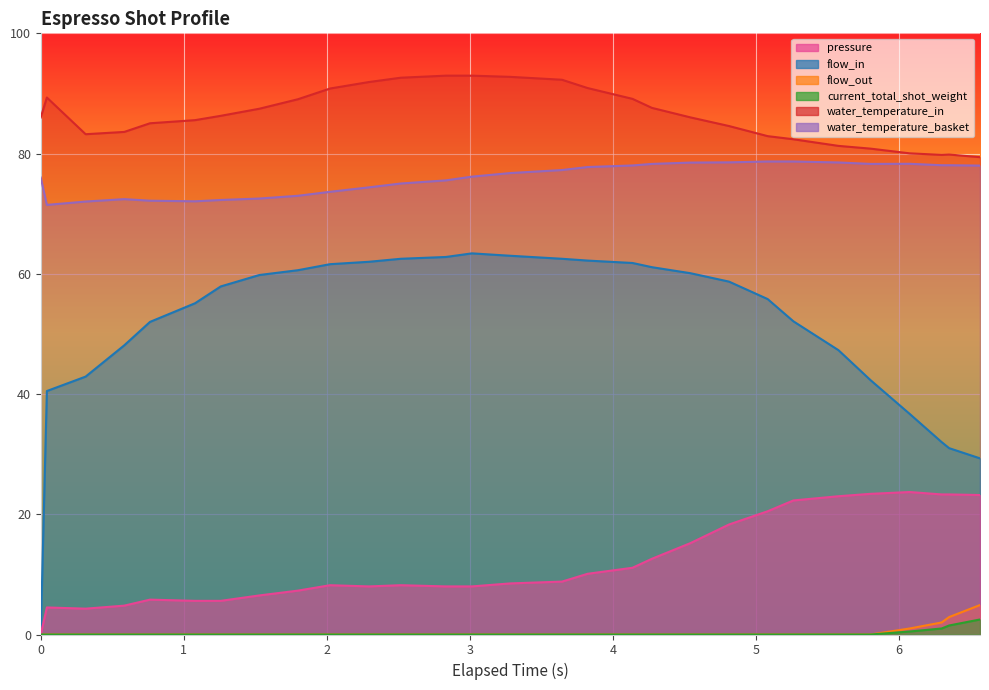

Rank the series by their maximum value, from highest to lowest.

water_temperature_in, water_temperature_basket, flow_in, pressure, flow_out, current_total_shot_weight